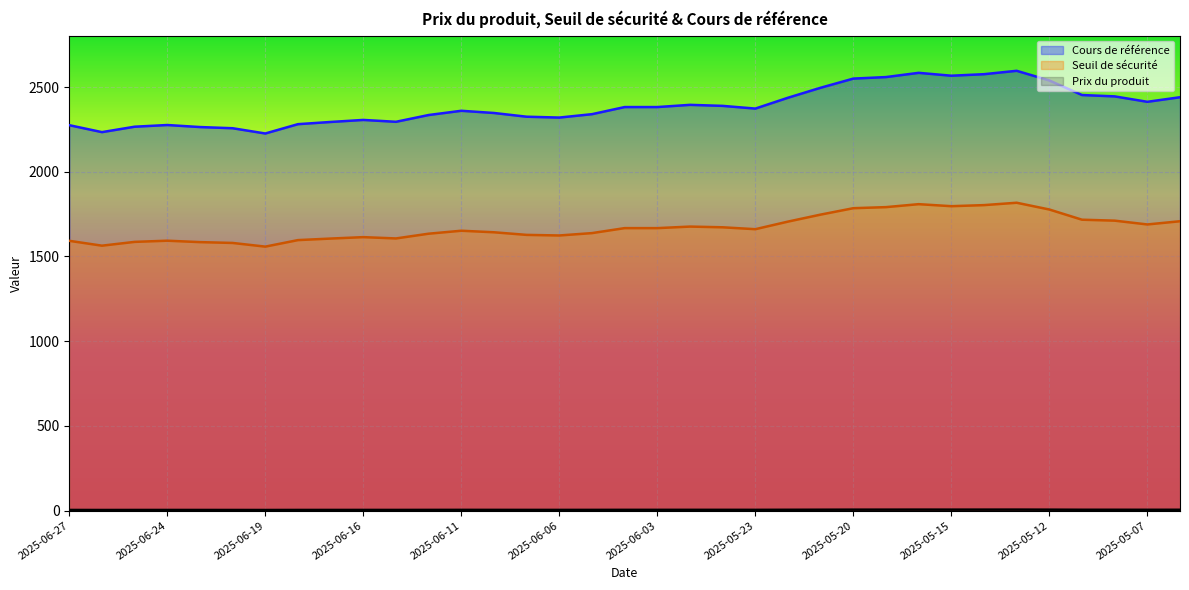

Rank the series by their average value, from lowest to highest.

Prix du produit, Seuil de sécurité, Cours de référence